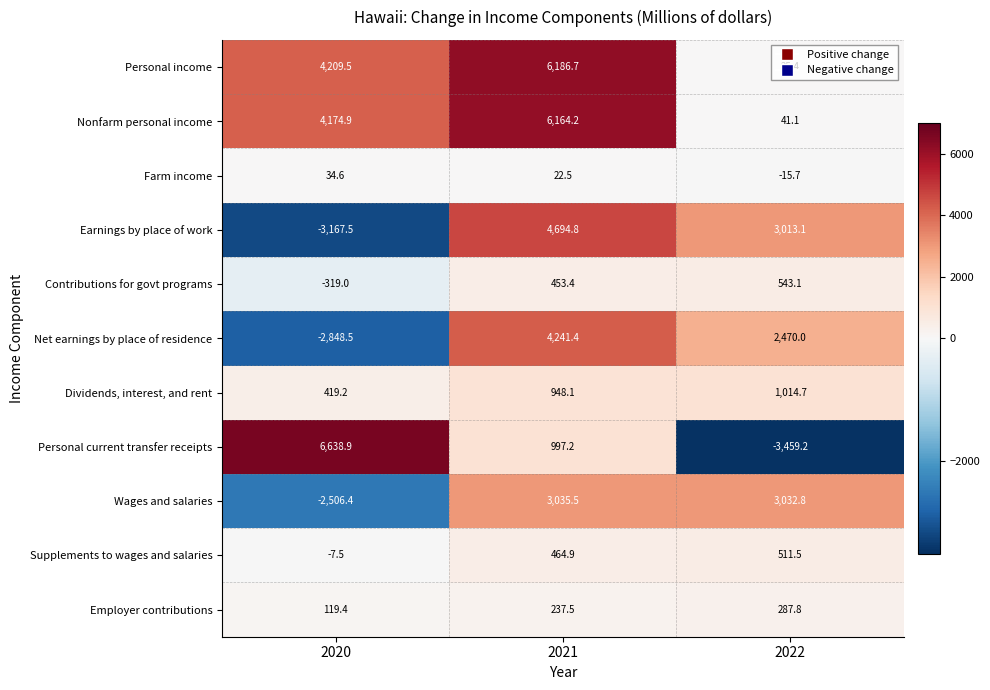

How many data points in Dividends, interest, and rent are above 948?

2